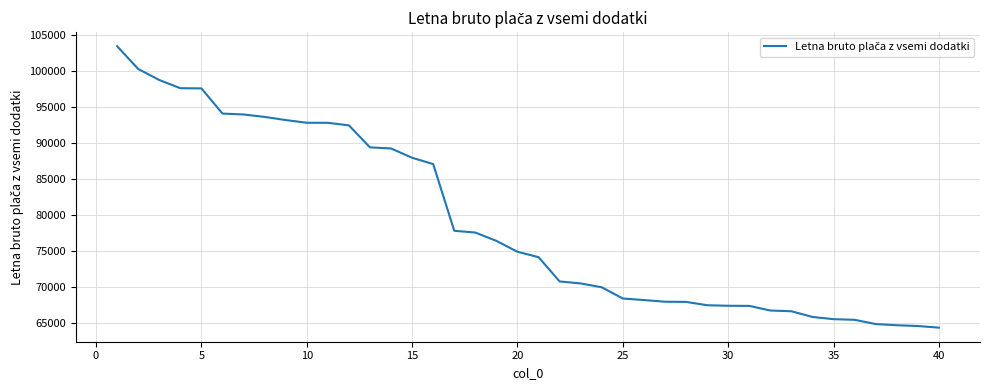

What is the greatest value displayed?

103438.1